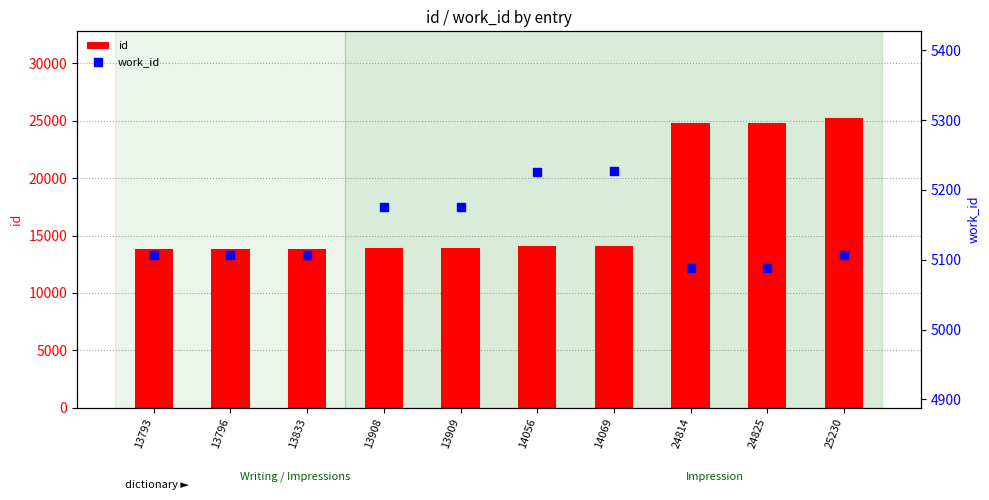

At which category is the sum across all series the highest?

25230